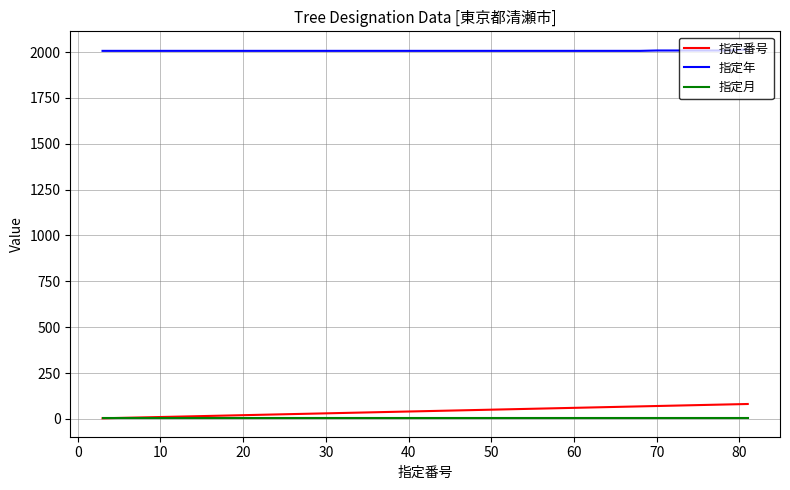

What is the lowest value of the 指定年 series?

2007